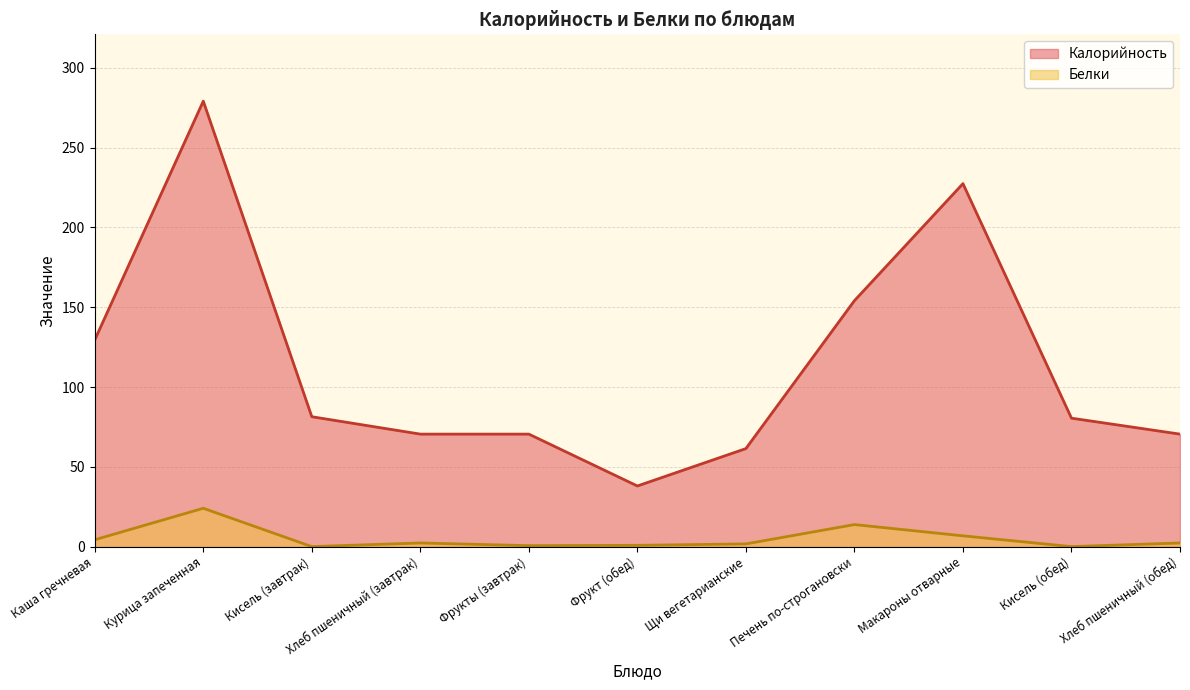

At how many categories does at least one series exceed 213?

2